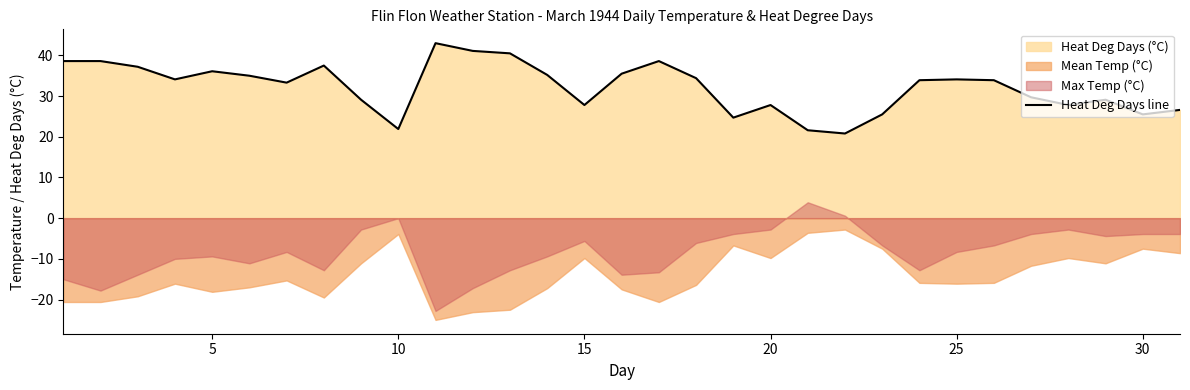

What is the average value?

32.2